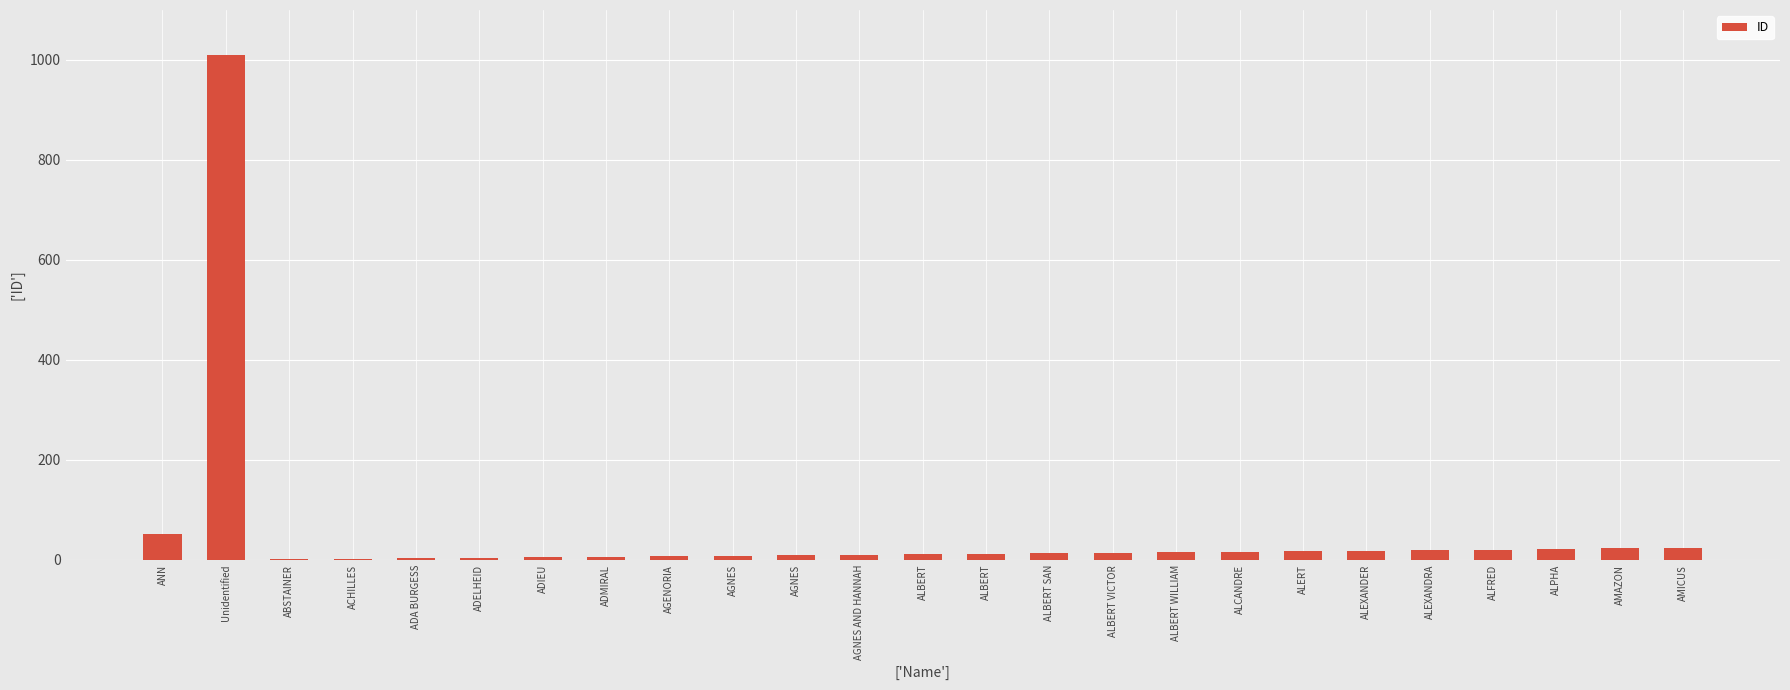

What is the change in value from ALBERT to ALCANDRE?

+4